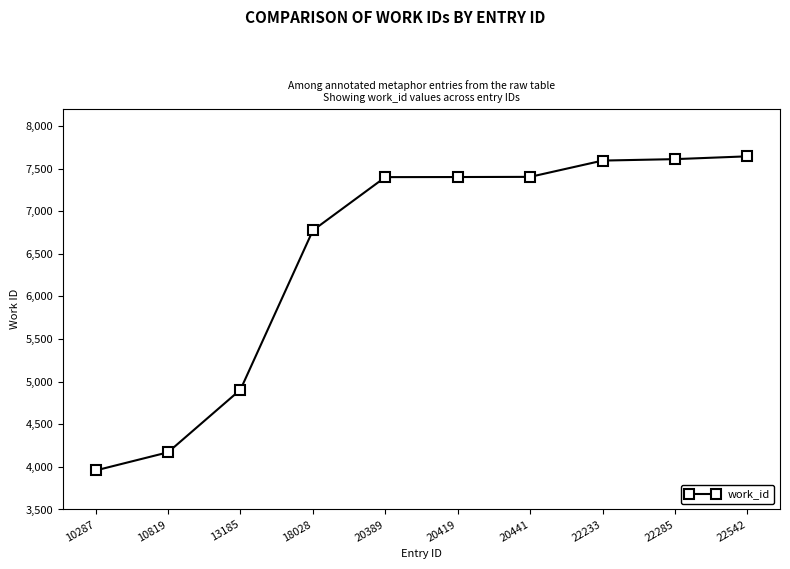

What is the difference between the values at 20441 and 10287?

3444